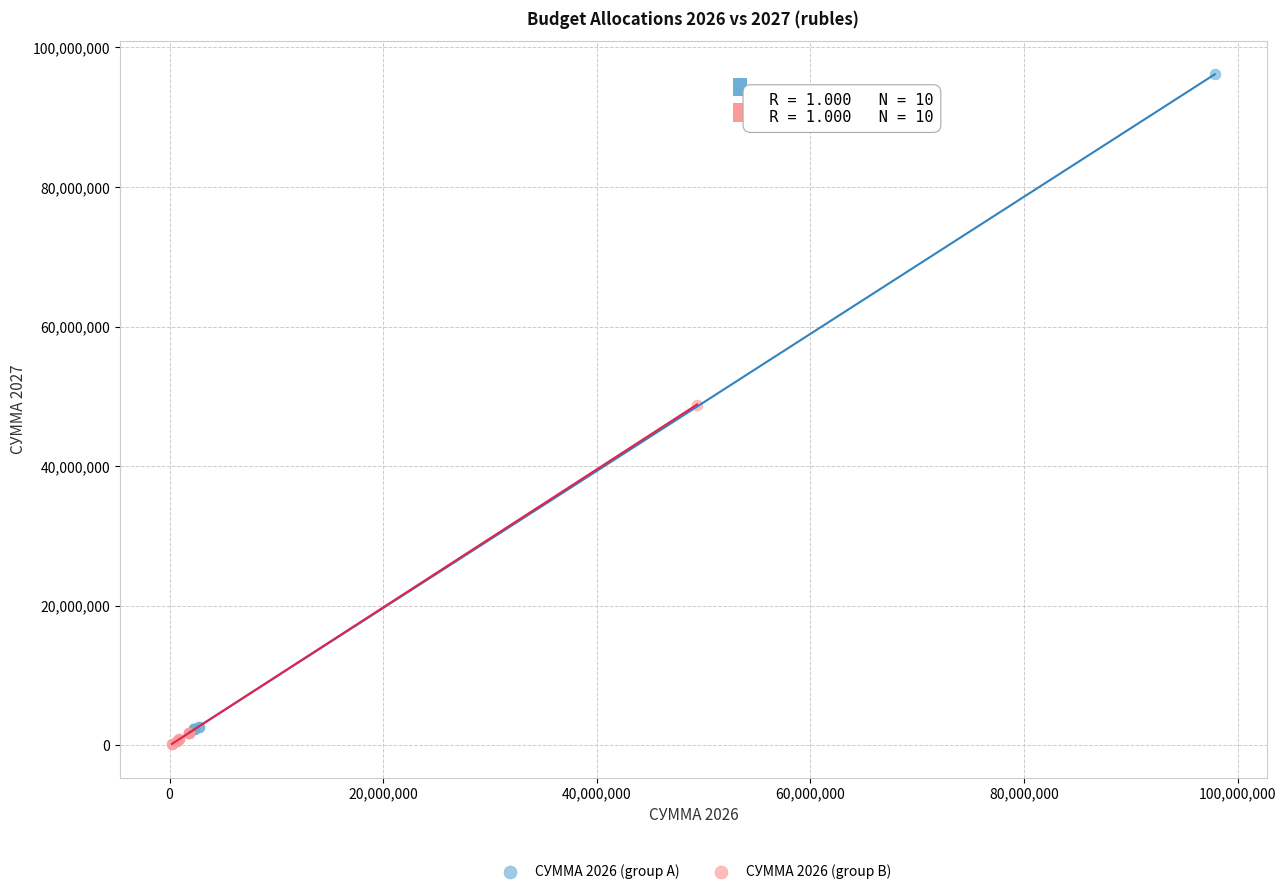

Which series reaches the maximum Y coordinate?

СУММА 2026 (group A)